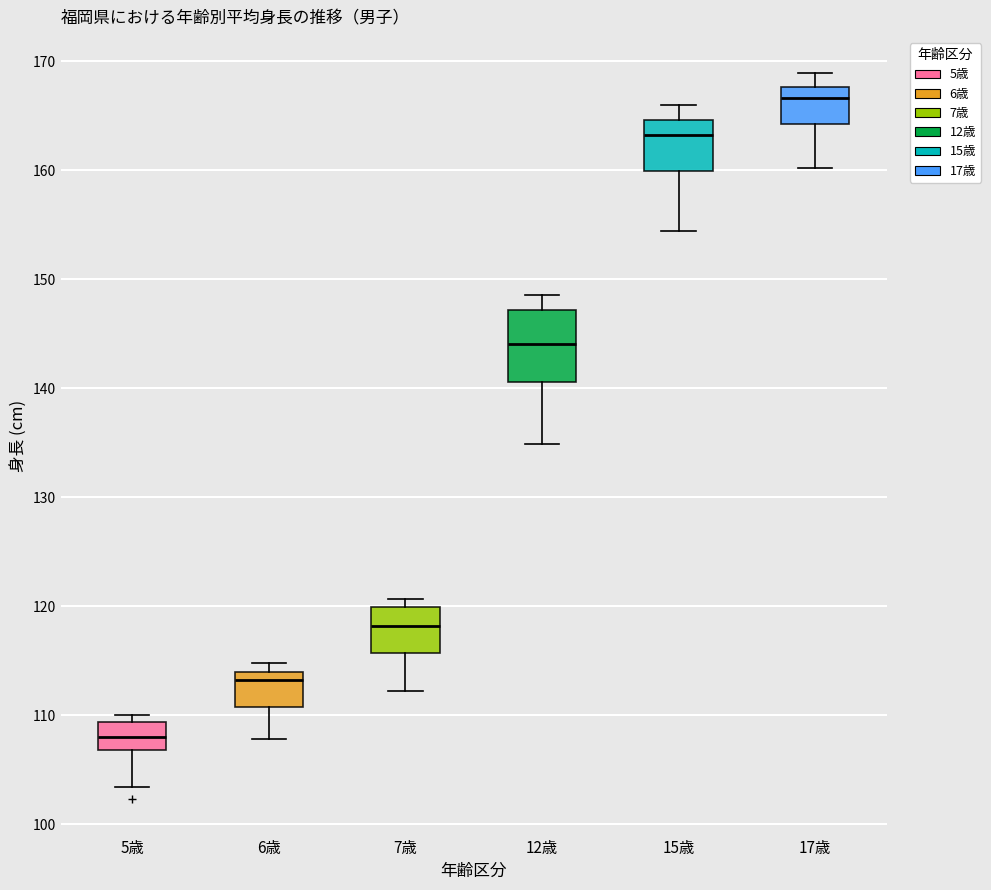

Which box has the lowest median line?

5歳